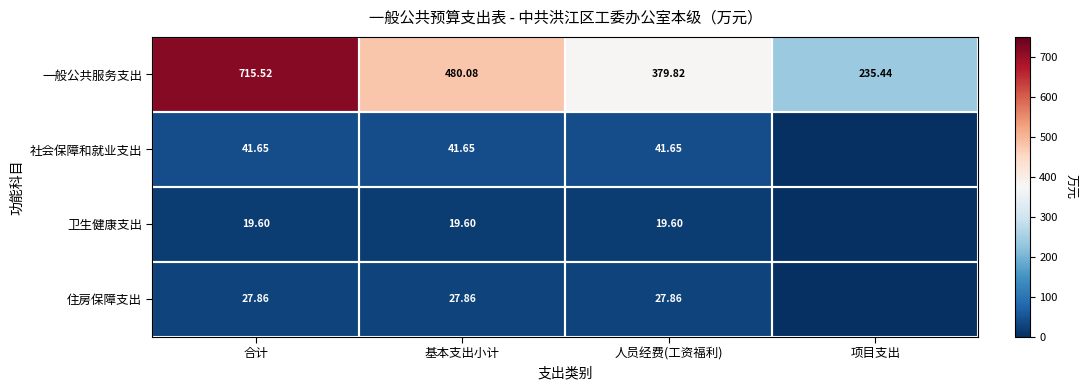

How many data points does each series have?

4